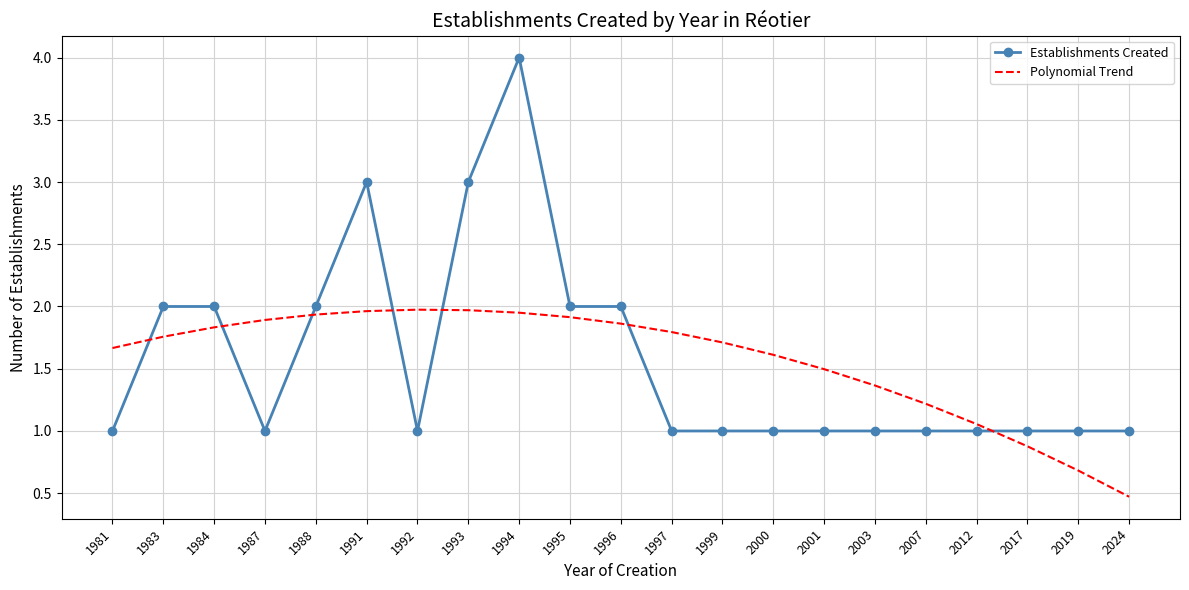

How many times do Establishments Created and Polynomial Trend cross each other?

7